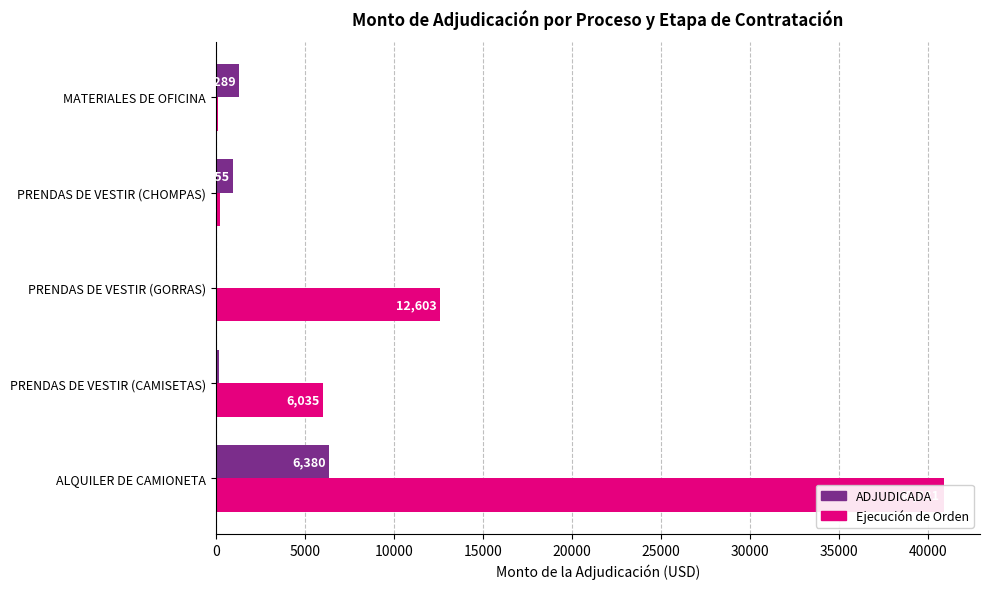

List the series in order of their overall mean, lowest first.

ADJUDICADA, Ejecución de Orden